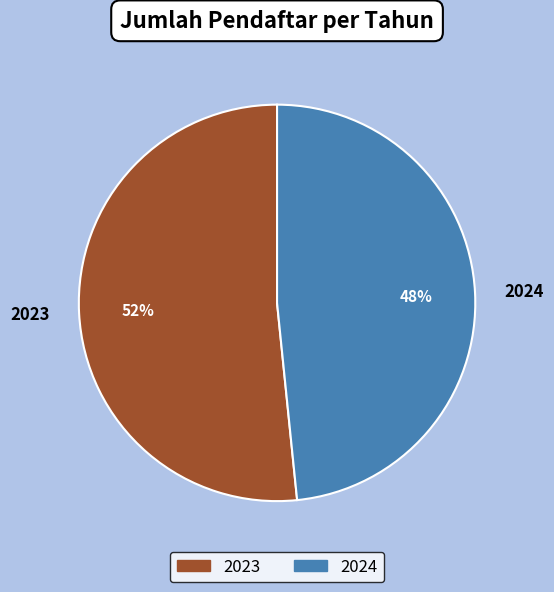

Does 2024 account for over 50% of the chart?

No